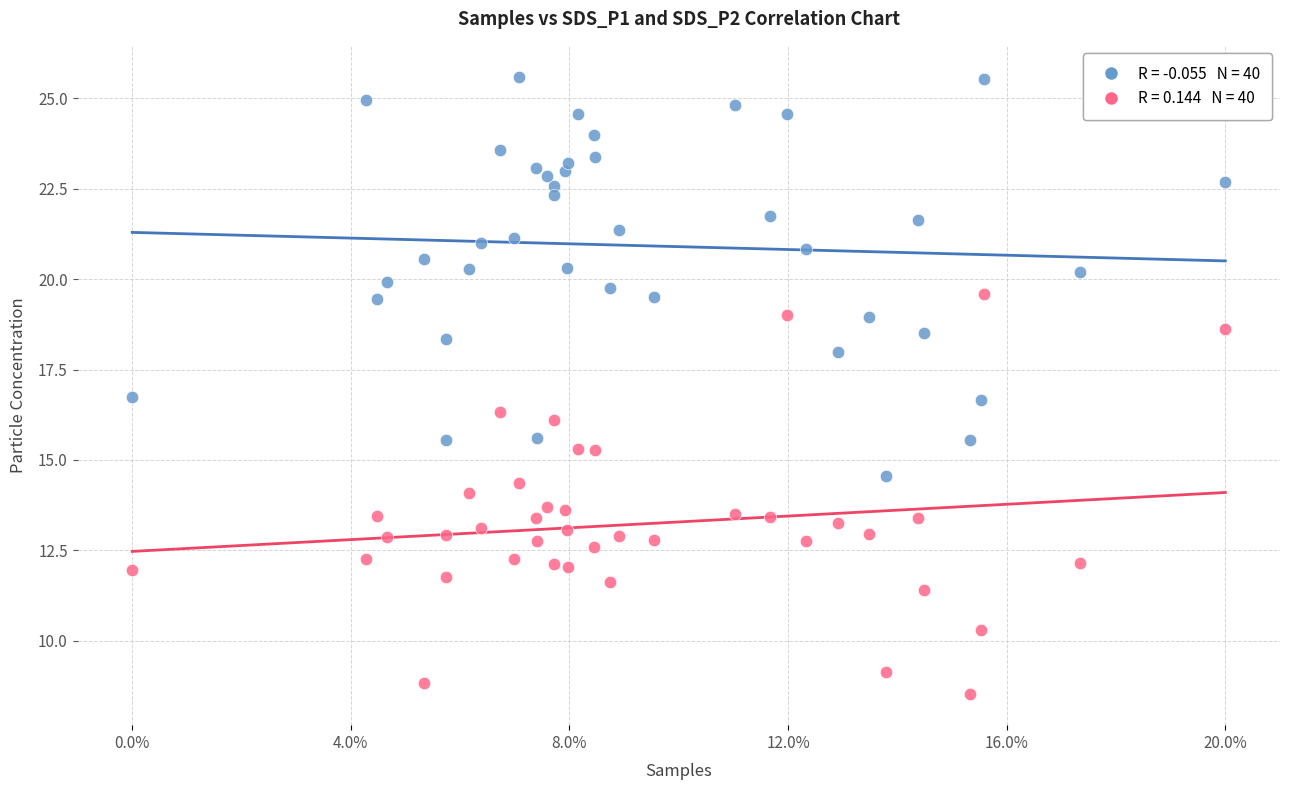

Across all data points, what is the range of Y values (max minus min)?

17.1